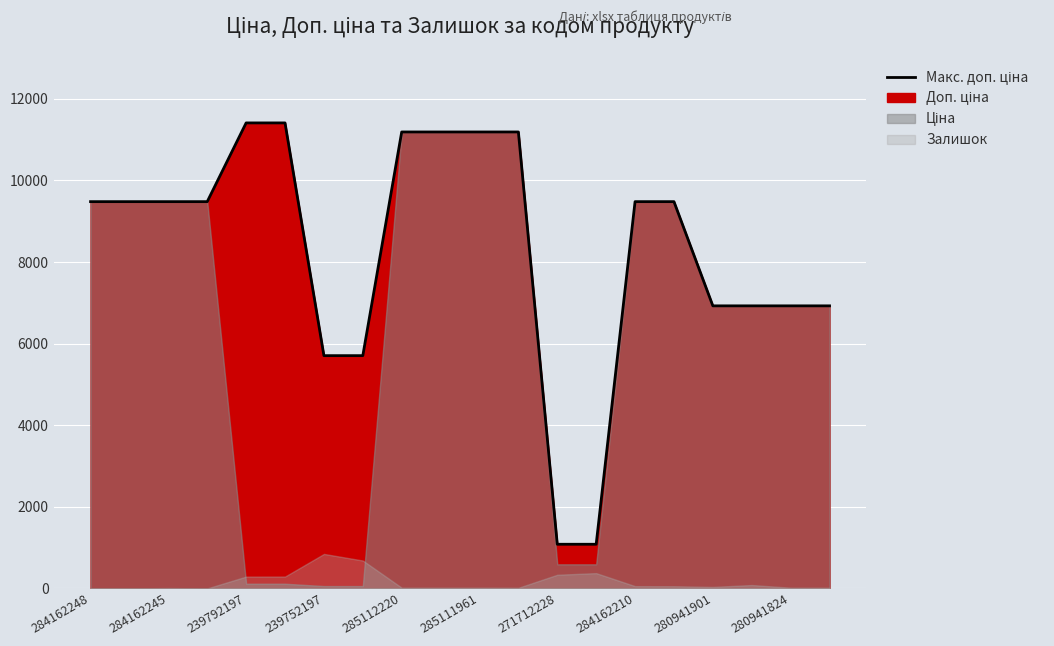

True or false: the data has more than 0 interior local peaks.

False